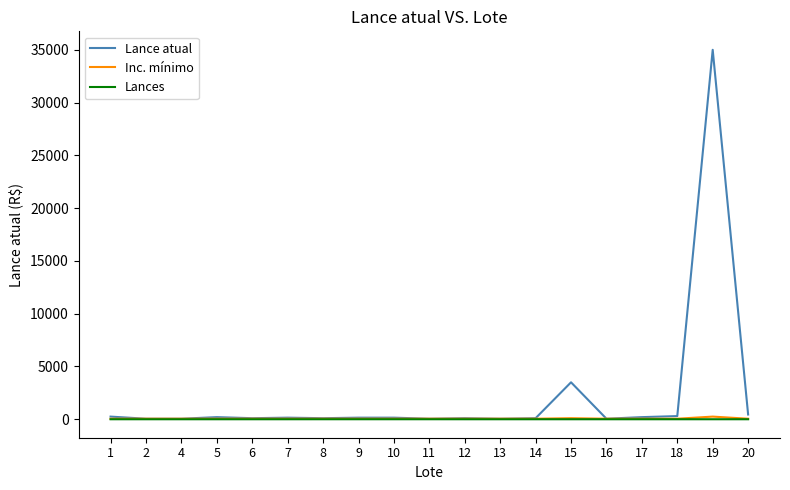

At which category is the sum across all series the highest?

19